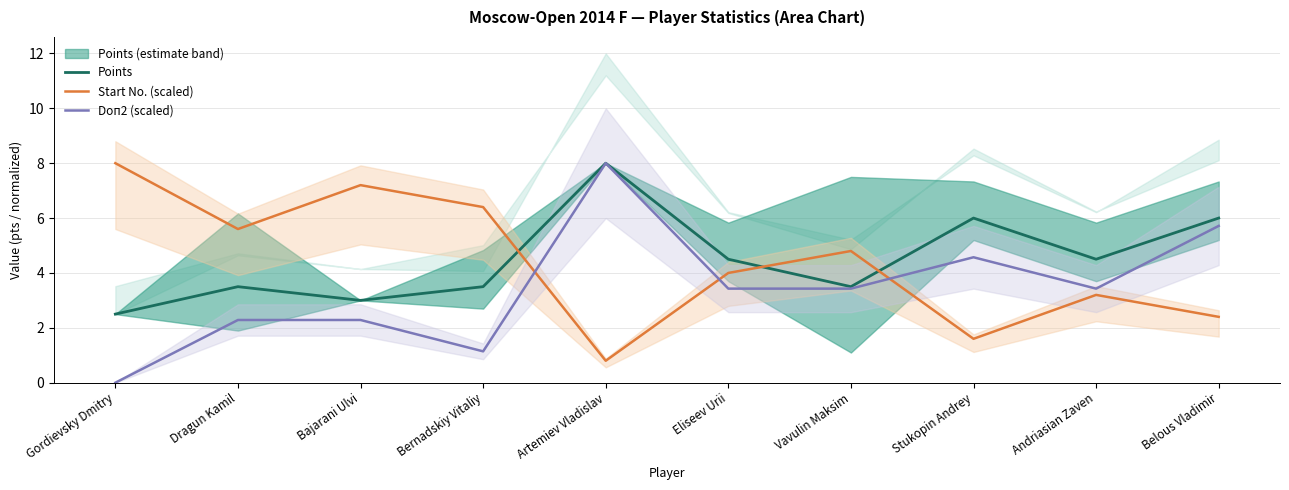

Is it true that Start No. (scaled) equals 6.4 at Bernadskiy Vitaliy?

True